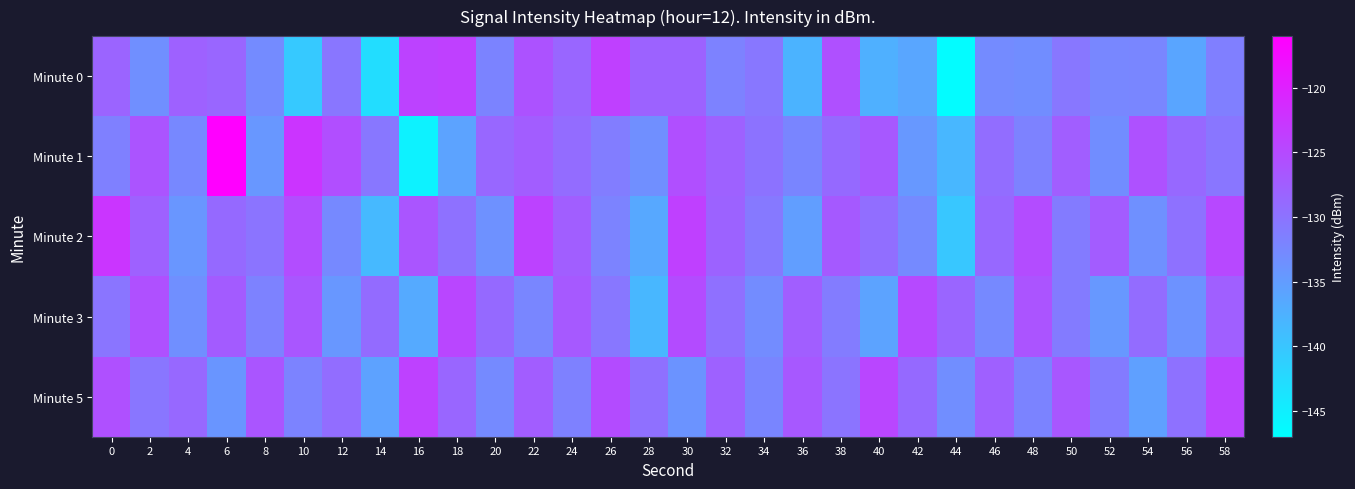

Reading left to right, transcribe all the data shown in this chart.

Minute 0: 0=-128.2	2=-133.4	4=-127.8	6=-128.4	8=-132.9	10=-140.4	12=-130.3	14=-142.8	16=-124.2	18=-123.8	20=-132.0	22=-126.1	24=-128.4	26=-123.8	28=-128.1	30=-128.1	32=-131.8	34=-130.4	36=-137.9	38=-125.8	40=-137.4	42=-136.1	44=-146.5	46=-132.9	48=-133.1	50=-130.5	52=-132.4	54=-132.3	56=-136.0	58=-131.5
Minute 1: 0=-131.5	2=-126.3	4=-132.5	6=-116.1	8=-134.4	10=-122.3	12=-125.5	14=-130.4	16=-145.4	18=-135.8	20=-128.5	22=-127.3	24=-129.1	26=-131.2	28=-133.4	30=-125.6	32=-127.8	34=-130.0	36=-132.2	38=-128.9	40=-126.7	42=-134.5	44=-138.2	46=-129.3	48=-131.8	50=-127.5	52=-133.1	54=-125.9	56=-128.7	58=-130.3
Minute 2: 0=-122.5	2=-127.8	4=-134.2	6=-128.9	8=-130.1	10=-125.4	12=-132.7	14=-138.5	16=-126.3	18=-129.8	20=-133.6	22=-124.2	24=-127.5	26=-131.9	28=-136.4	30=-123.8	32=-128.1	34=-130.7	36=-135.2	38=-126.9	40=-129.4	42=-132.8	44=-140.1	46=-128.6	48=-125.3	50=-131.0	52=-127.2	54=-133.5	56=-129.7	58=-124.8
Minute 3: 0=-130.2	2=-125.7	4=-133.4	6=-127.1	8=-131.8	10=-126.5	12=-134.3	14=-129.0	16=-136.7	18=-124.5	20=-128.9	22=-132.3	24=-126.8	26=-130.5	28=-138.2	30=-125.1	32=-129.6	34=-133.0	36=-127.4	38=-131.1	40=-135.8	42=-124.9	44=-128.3	46=-132.7	48=-126.2	50=-130.9	52=-134.5	54=-129.1	56=-133.8	58=-127.6
Minute 5: 0=-125.8	2=-130.3	4=-128.6	6=-134.1	8=-126.4	10=-131.9	12=-129.2	14=-135.7	16=-123.9	18=-128.4	20=-132.8	22=-127.3	24=-131.7	26=-125.2	28=-129.6	30=-134.0	32=-127.8	34=-132.2	36=-126.7	38=-130.1	40=-124.5	42=-128.9	44=-133.3	46=-127.7	48=-132.1	50=-126.6	52=-131.0	54=-135.4	56=-129.8	58=-124.3